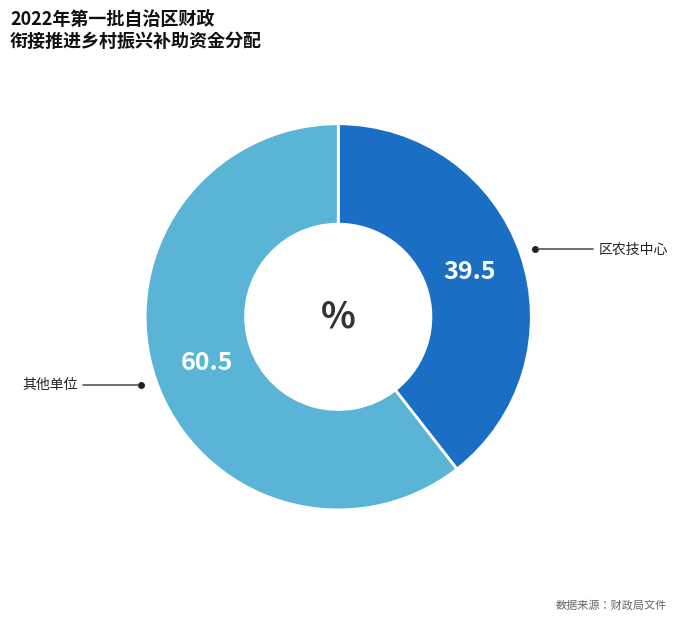

Does any single category account for the majority?

Yes